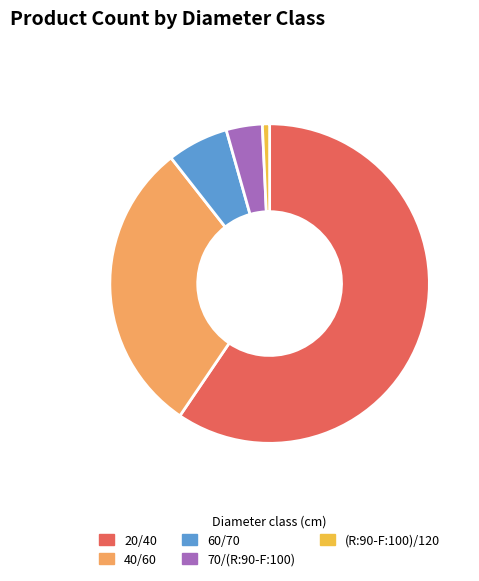

Approximately how many times larger is the value at 40/60 compared to (R:90-F:100)/120?

41.0